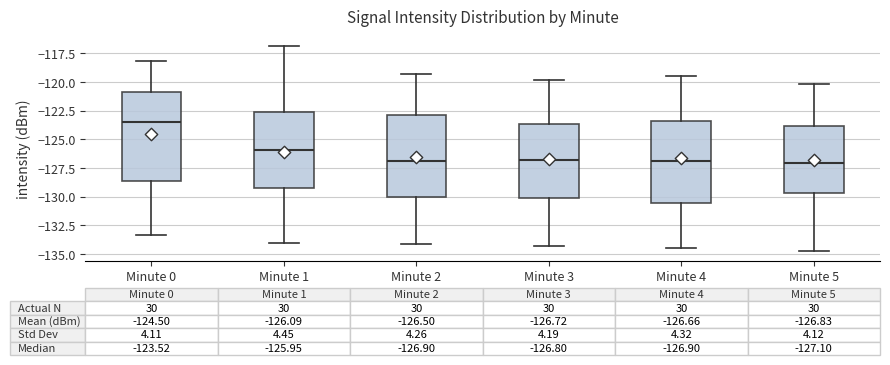

Comparing the boxes themselves (not the whiskers), which one is the tallest?

Minute 0